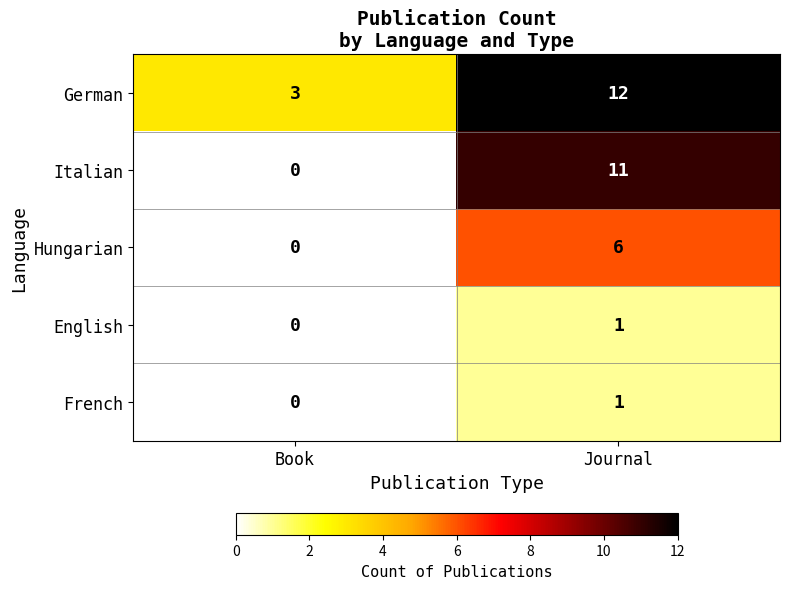

Where is German nearest to the value 7?

Book